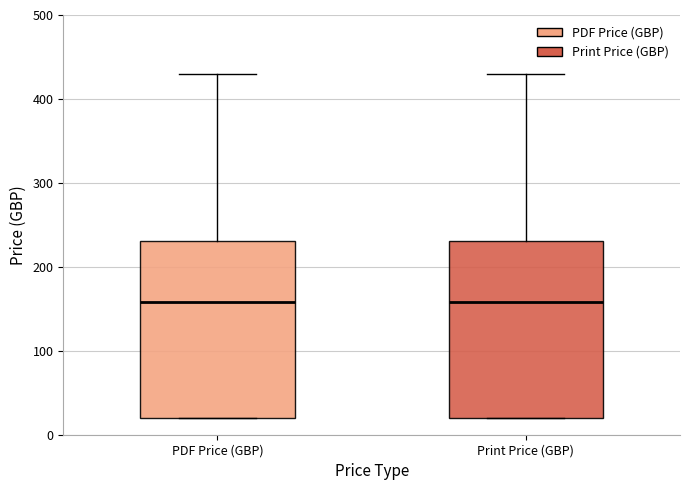

Reading left to right, transcribe this box plot: for each box, give where its median line is, the range the box spans, and where its two whiskers end, as read against the y-axis. The values are not printed on the chart, so give them approximately, as read against the axis.

PDF Price (GBP): median 160, box 20 to 230, whiskers 20 to 430
Print Price (GBP): median 160, box 20 to 230, whiskers 20 to 430